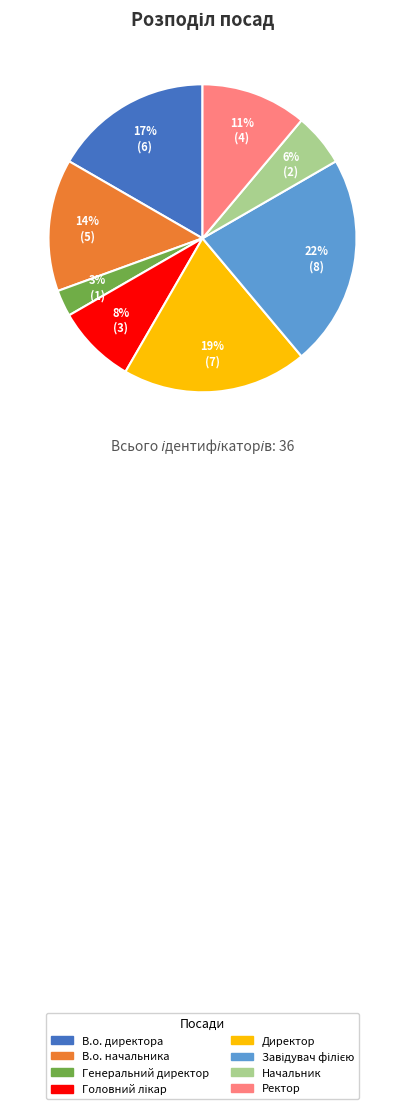

True or false: Ректор accounts for 23% of the total.

False